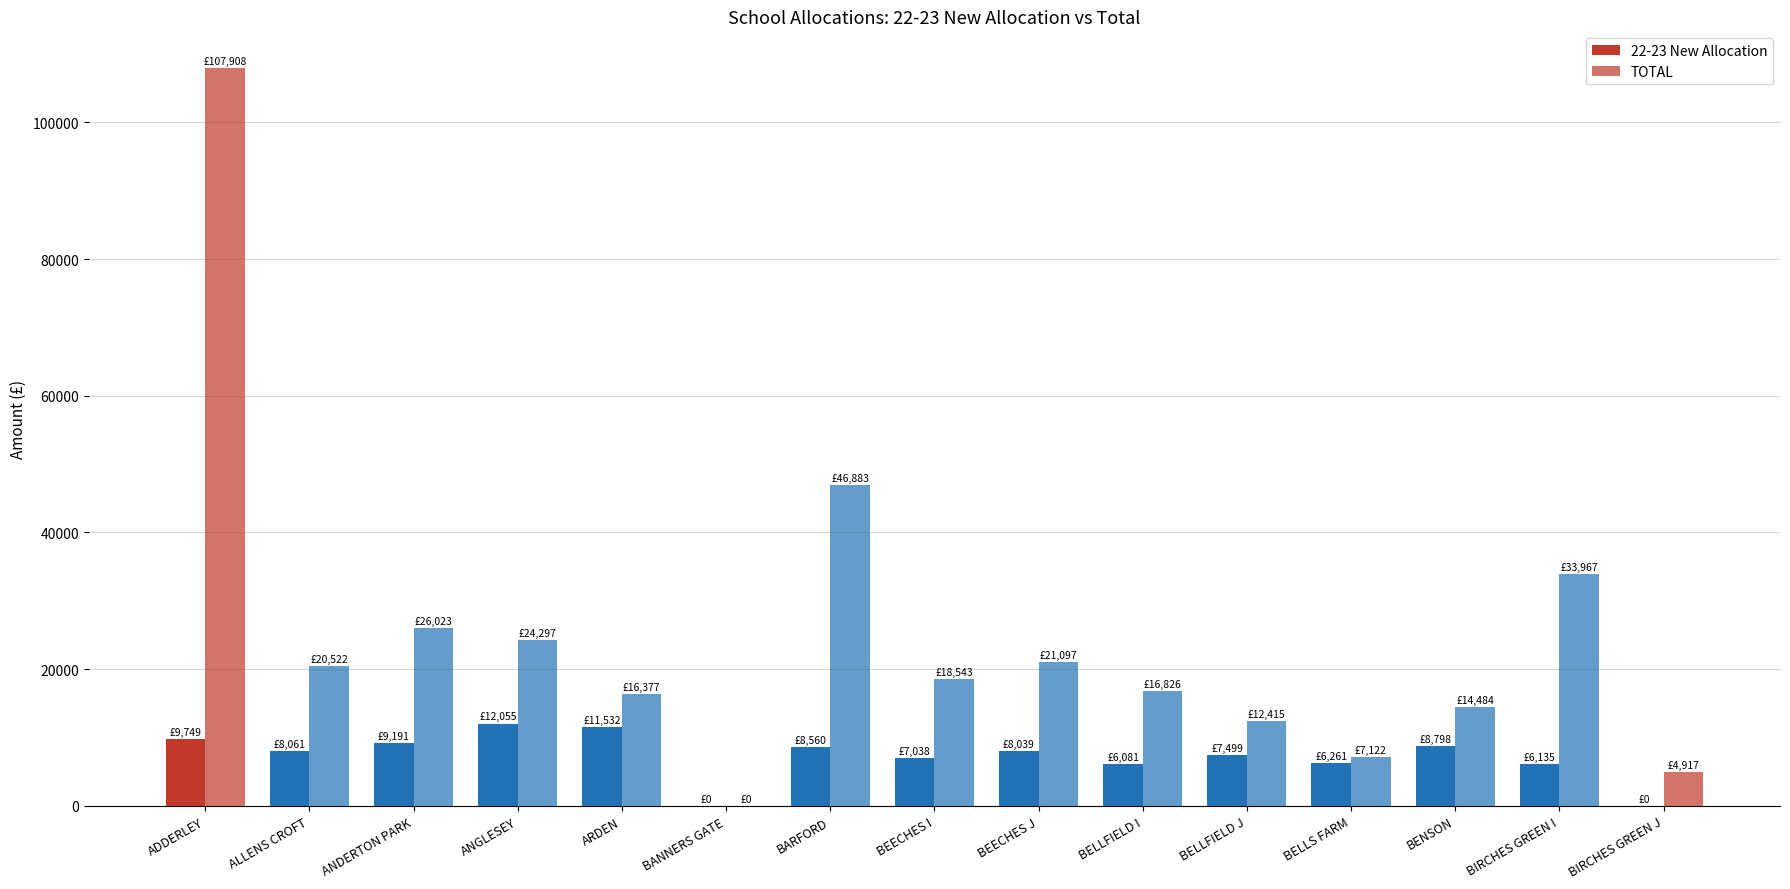

What is the label of the 15th bar from the left?

BIRCHES GREEN J